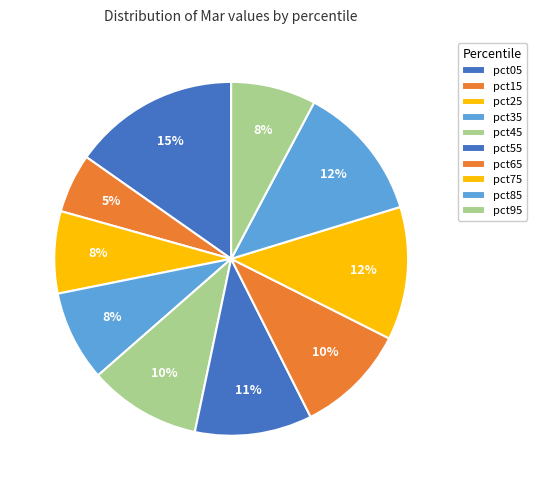

Count the number of slices in the pie.

10